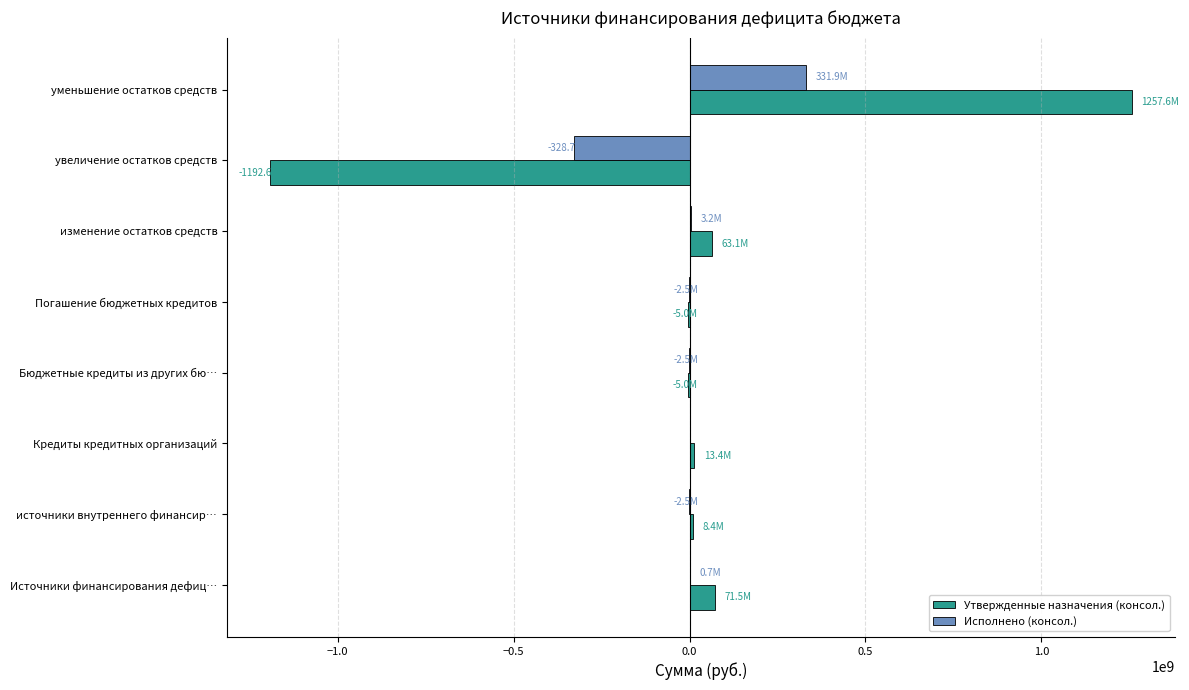

The value of Исполнено (консол.) at увеличение остатков средств is -492864780.9. True or false?

False